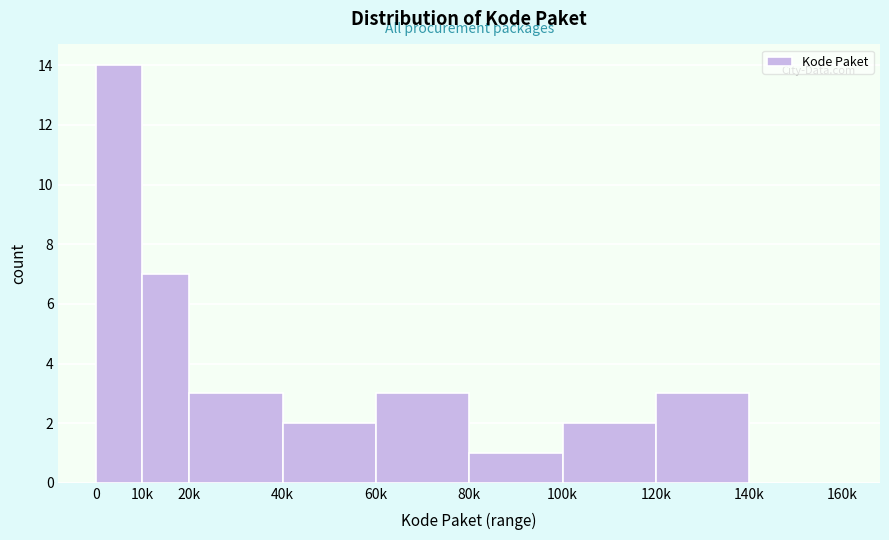

Reading right to left, extract all data points from this chart.

140k=0	120k=3	100k=2	80k=1	60k=3	40k=2	20k=3	10k=7	0=14